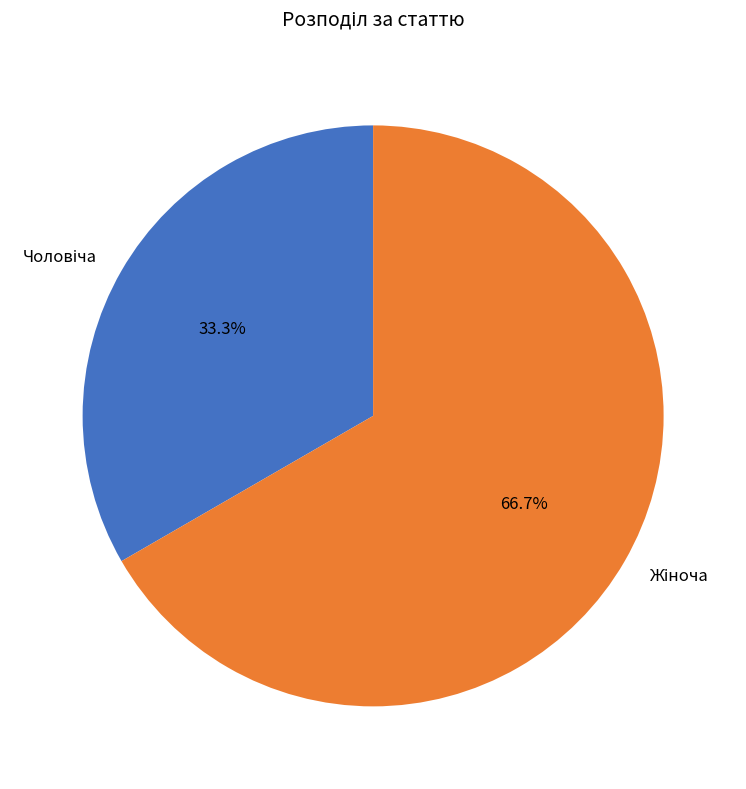

Is there a majority slice in this chart?

Yes